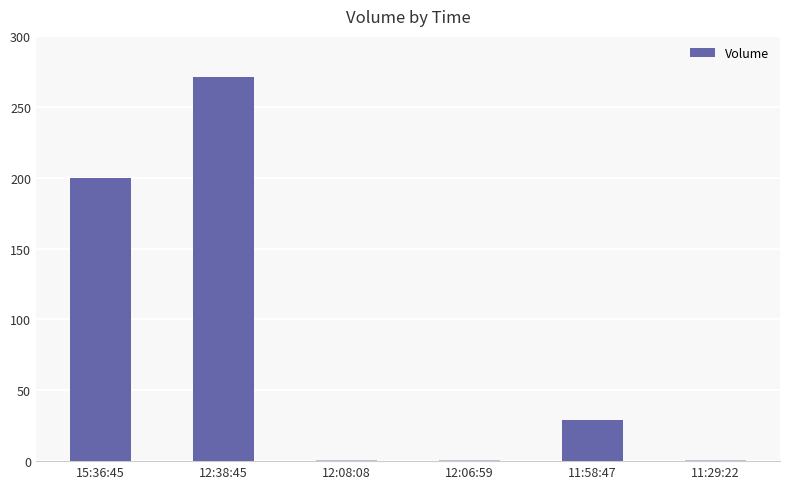

What is the sum of the values at 11:58:47 and 12:38:45?

300